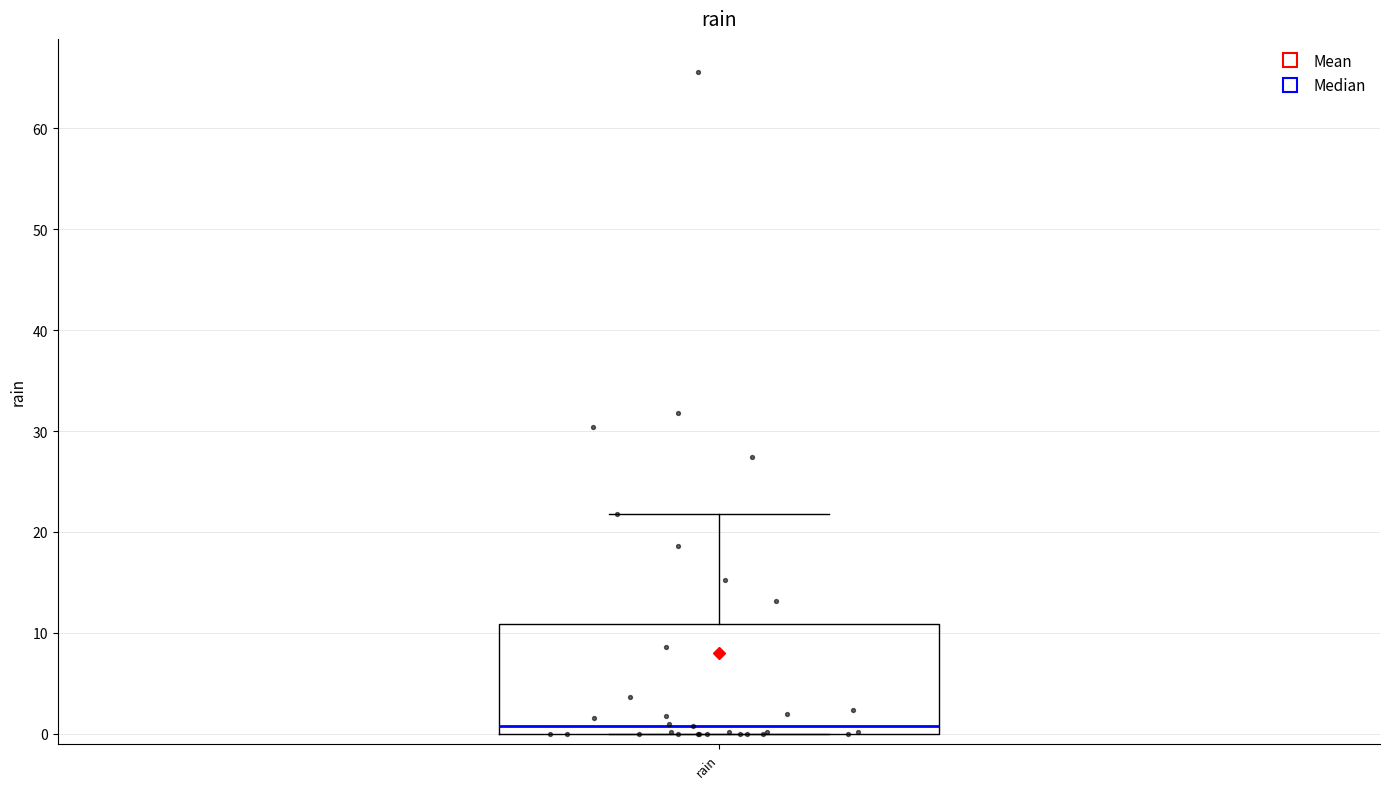

Transcribe this box plot: give where the median line is, the range the box spans, and where the two whiskers end, as read against the y-axis. The values are not printed on the chart, so give them approximately, as read against the axis.

median 1, box 0 to 11, whiskers 0 to 22